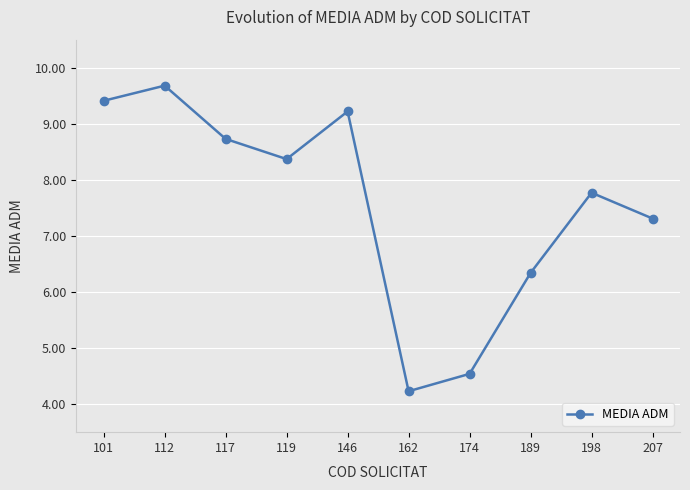

True or false: the data shows 9.2 at 146.

True